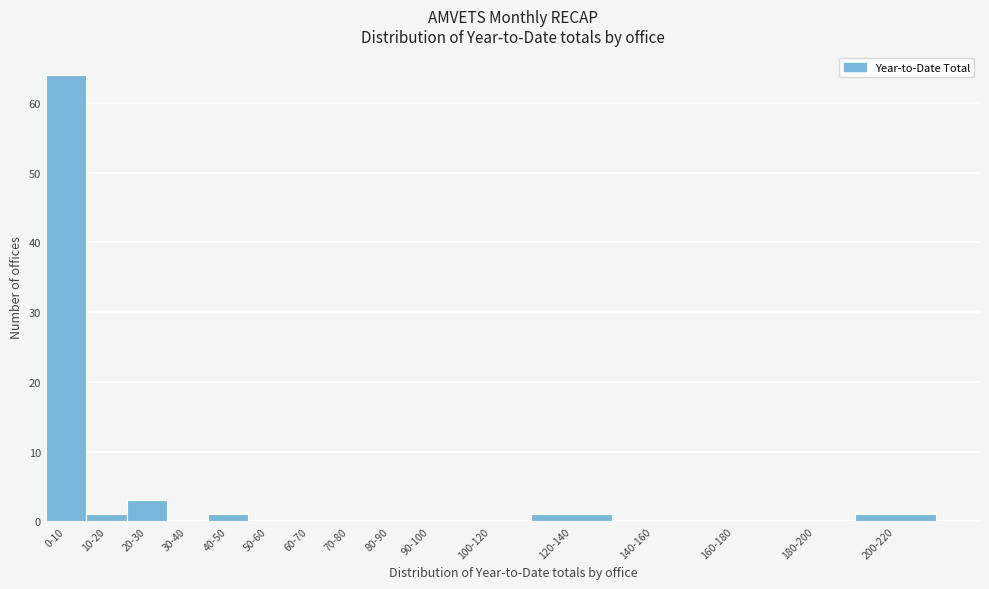

Reading right to left, transcribe all the data shown in this chart.

200-220=1	180-200=0	160-180=0	140-160=0	120-140=1	100-120=0	90-100=0	80-90=0	70-80=0	60-70=0	50-60=0	40-50=1	30-40=0	20-30=3	10-20=1	0-10=64